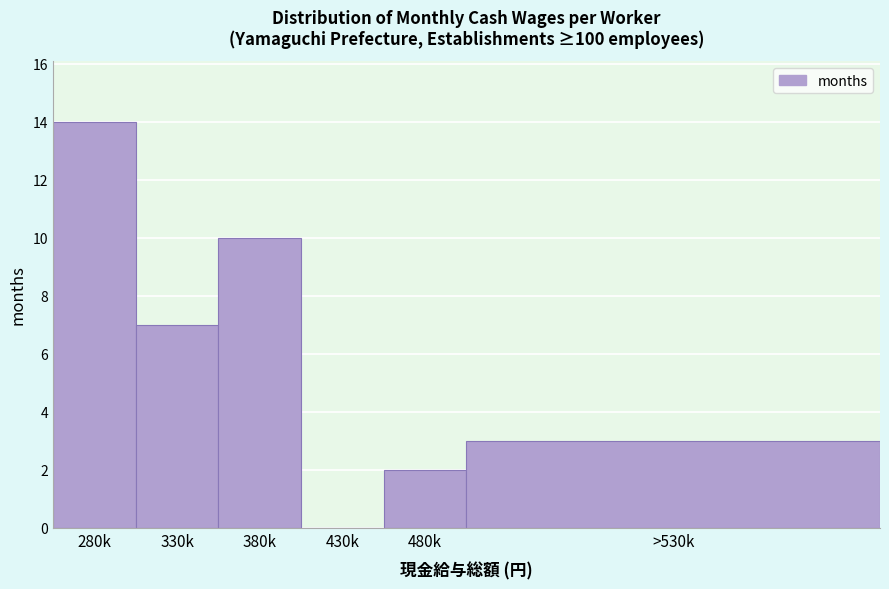

Reading left to right, transcribe all the data shown in this chart.

280k=14	330k=7	380k=10	430k=0	480k=2	>530k=3